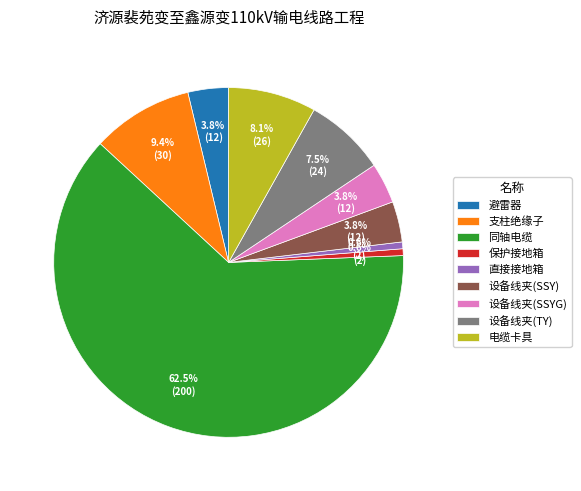

To the nearest percent, what is the combined percentage of 设备线夹(SSY) and 设备线夹(TY)?

11%